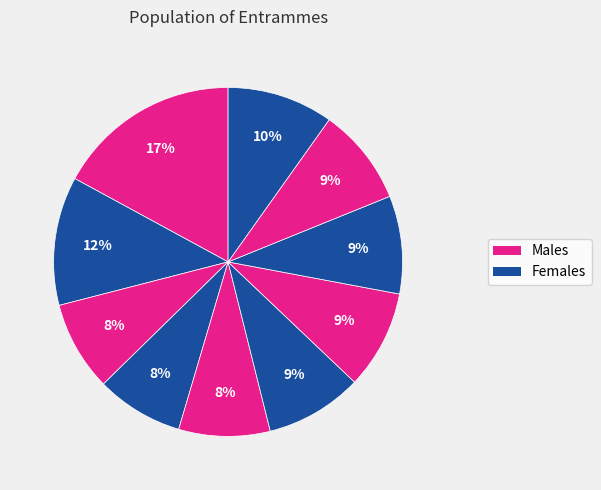

Count the number of slices in the pie.

10